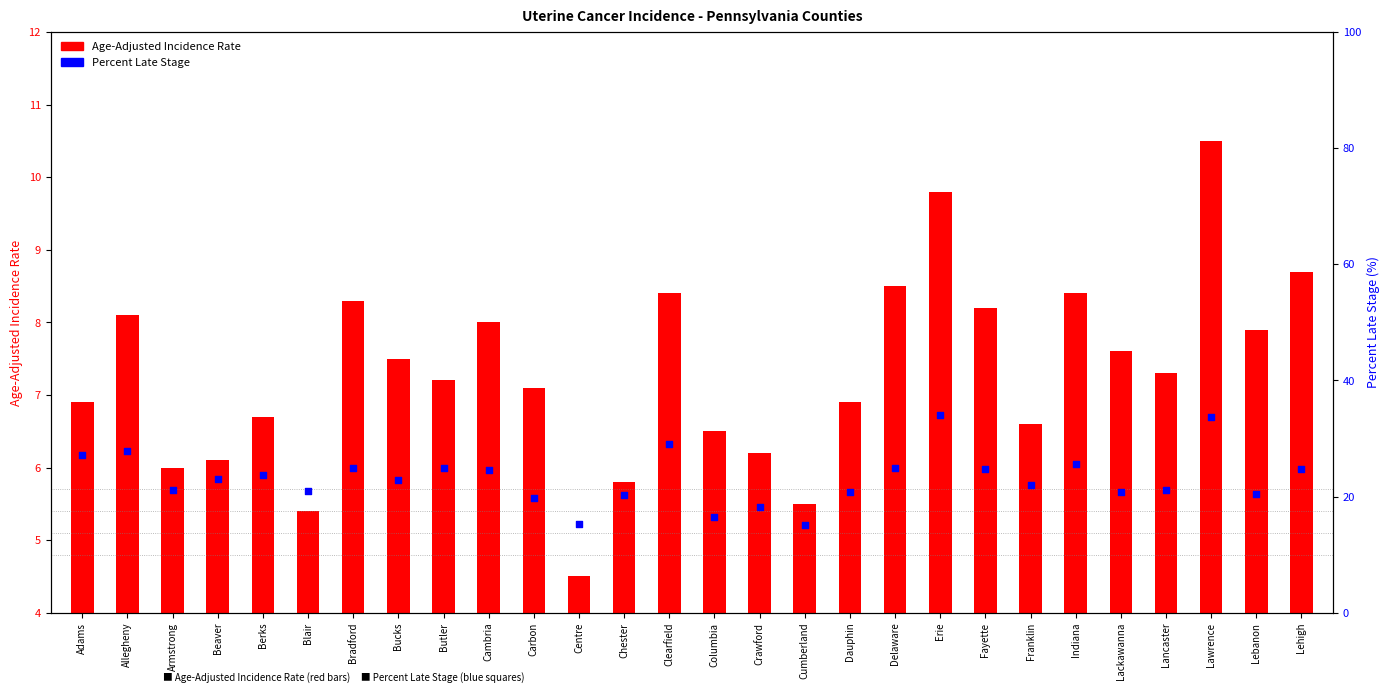

What are all the series names shown in the legend?

Age-Adjusted Incidence Rate, Percent Late Stage